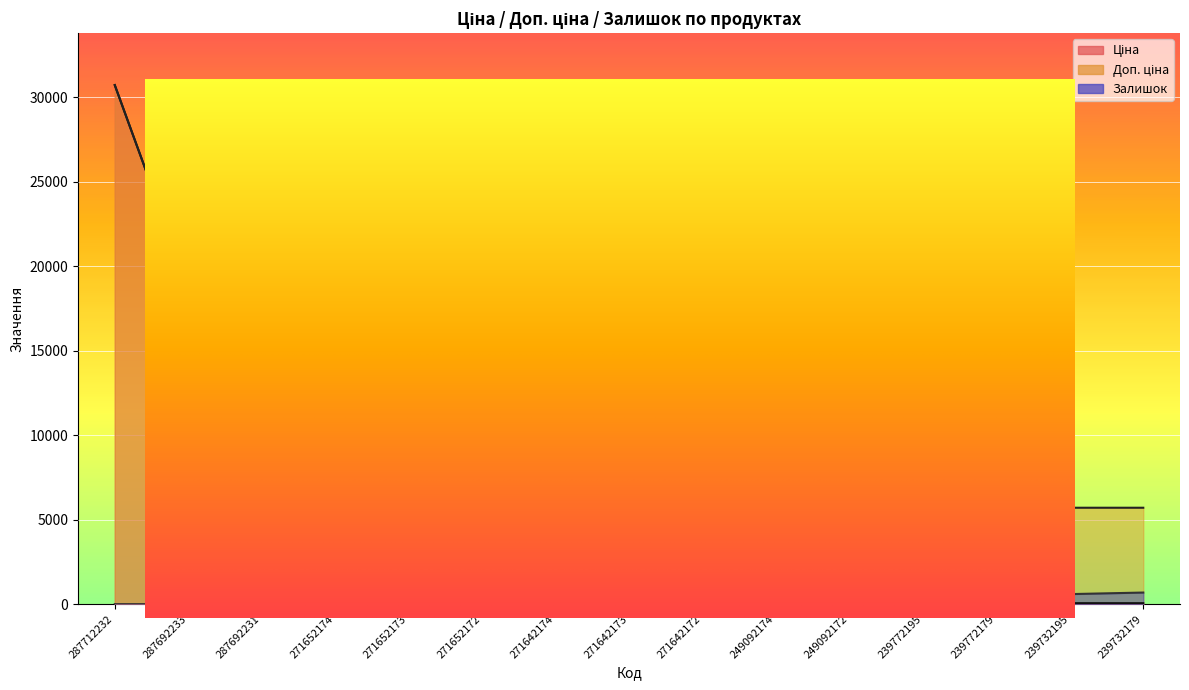

List the series in order of their peak value, highest first.

Ціна, Доп. ціна, Залишок